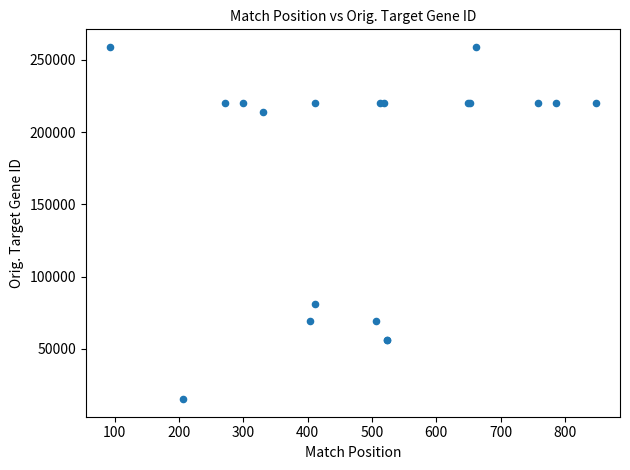

What Y value in the scatter plot is closest to 137076?

80705